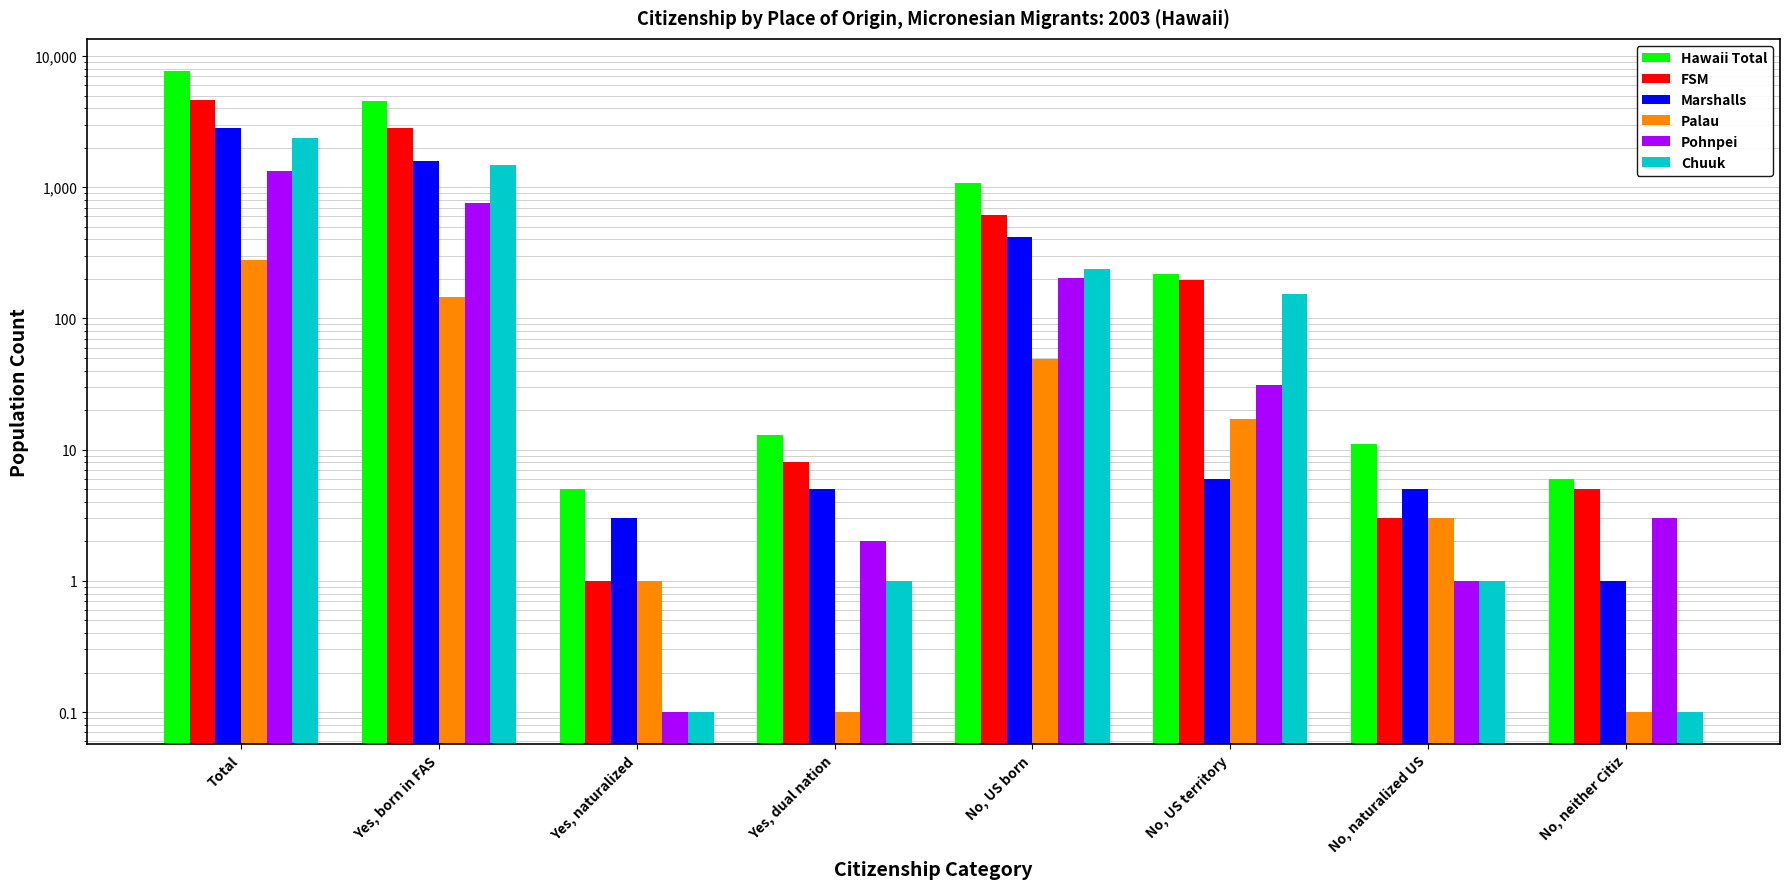

Which has a higher value, Yes, dual nation or No, US territory?

No, US territory